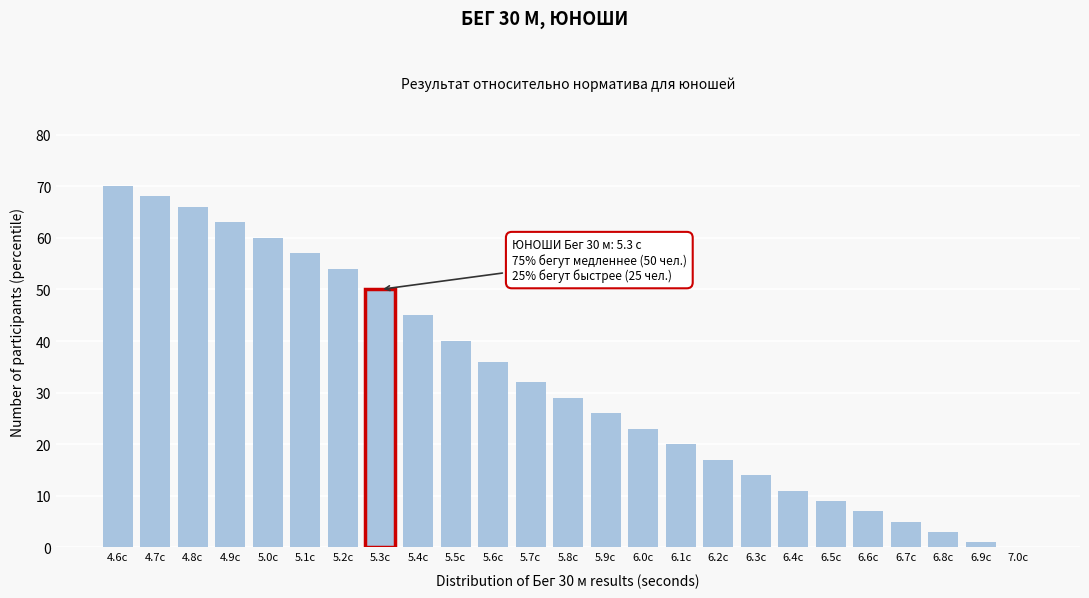

Reading left to right, extract all data points from this chart.

4.6с=70	4.7с=68	4.8с=66	4.9с=63	5.0с=60	5.1с=57	5.2с=54	5.3с=50	5.4с=45	5.5с=40	5.6с=36	5.7с=32	5.8с=29	5.9с=26	6.0с=23	6.1с=20	6.2с=17	6.3с=14	6.4с=11	6.5с=9	6.6с=7	6.7с=5	6.8с=3	6.9с=1	7.0с=0